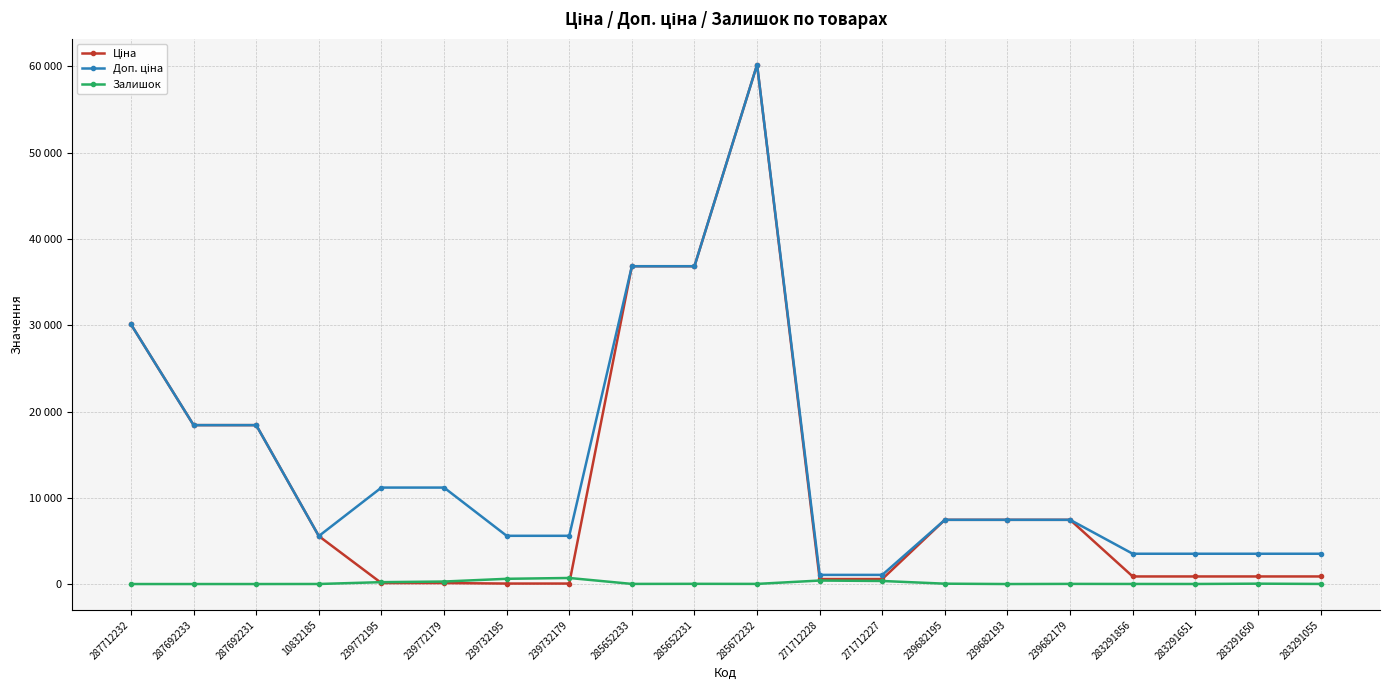

Is this an area chart (filled region under the line)?

No